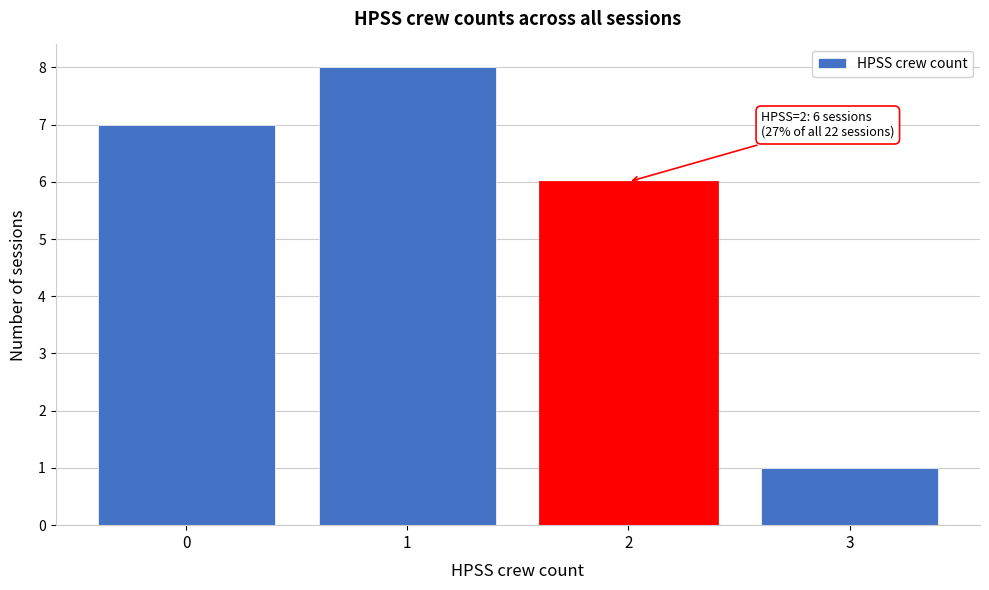

Reading left to right, extract all data points from this chart.

7	8	6	1